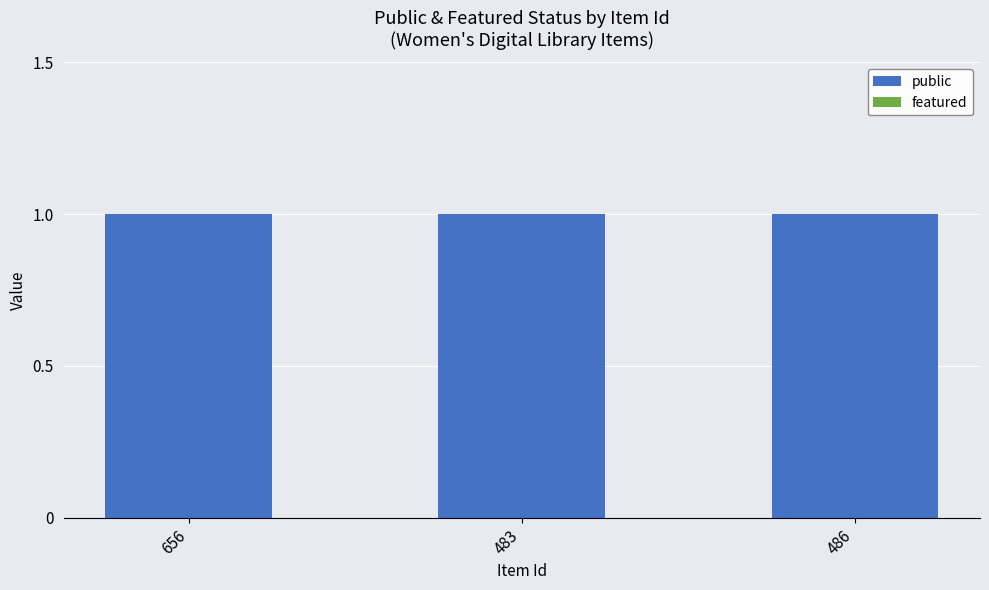

Reading left to right, list all the values displayed in this chart.

public: 1	1	1
featured: 0	0	0